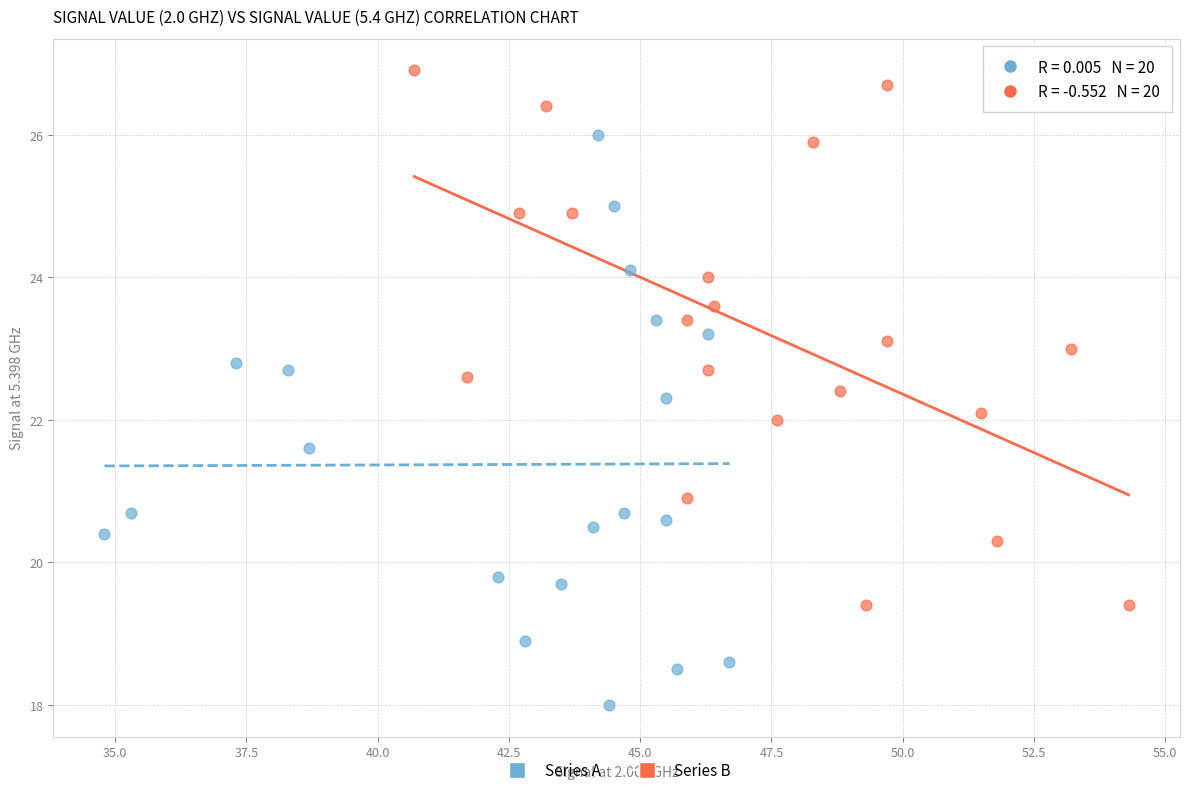

Which series reaches the minimum Y coordinate?

Series A